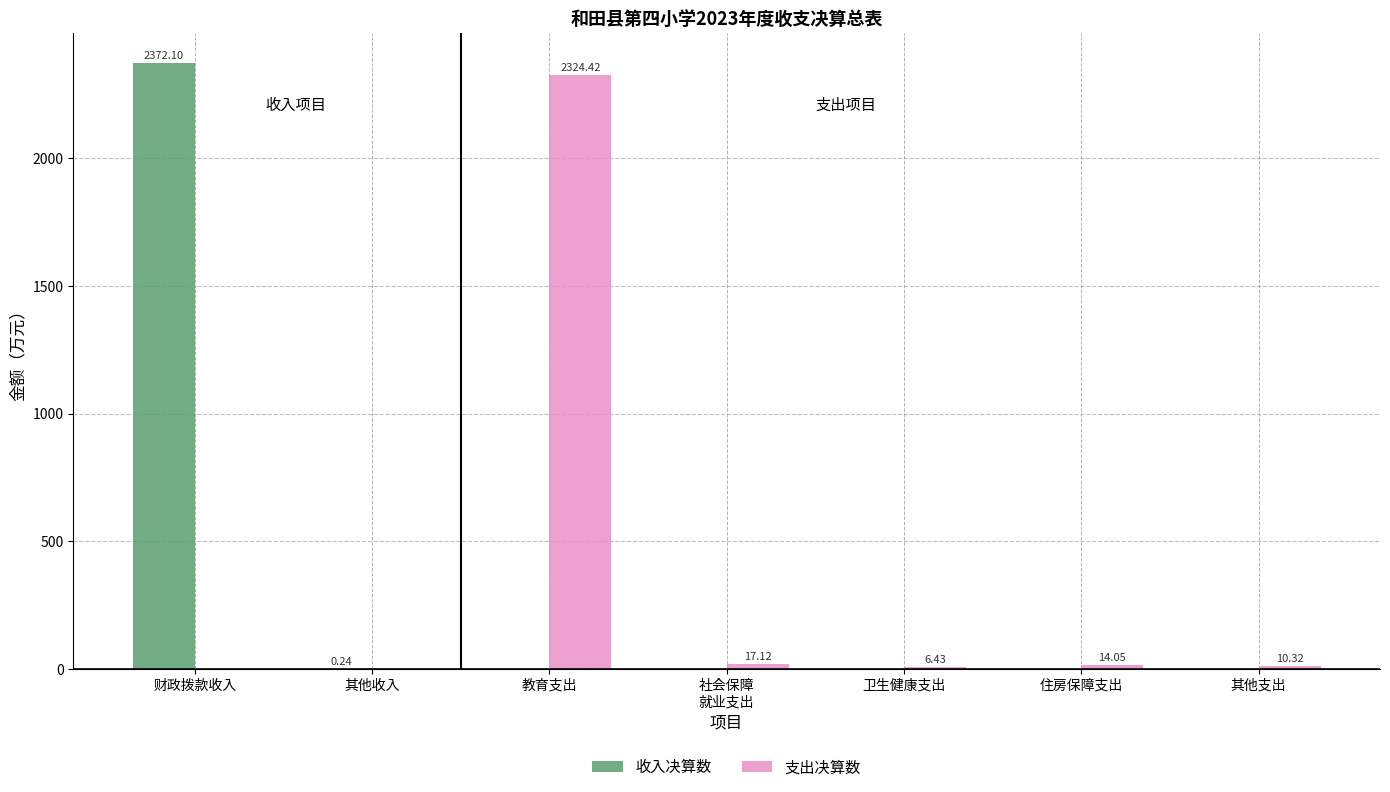

What is the total value across all series at 住房保障支出?

14.1